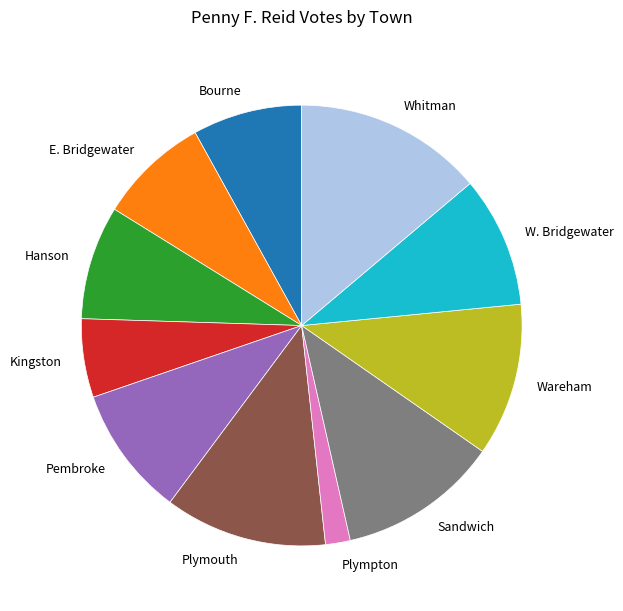

Combined, do Pembroke and Bourne account for over 50%?

No